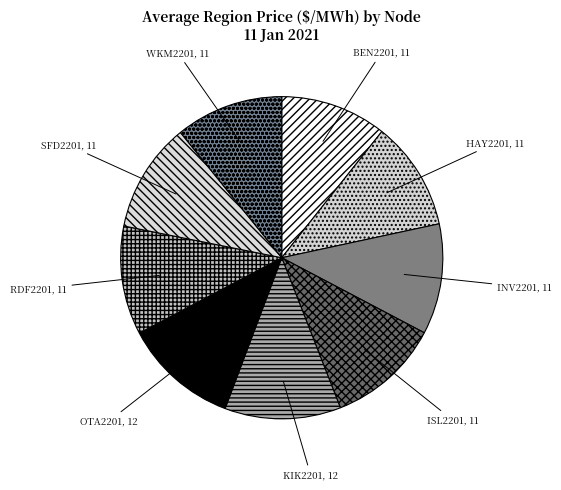

The HAY2201 slice represents 11% of the pie. True or false?

True